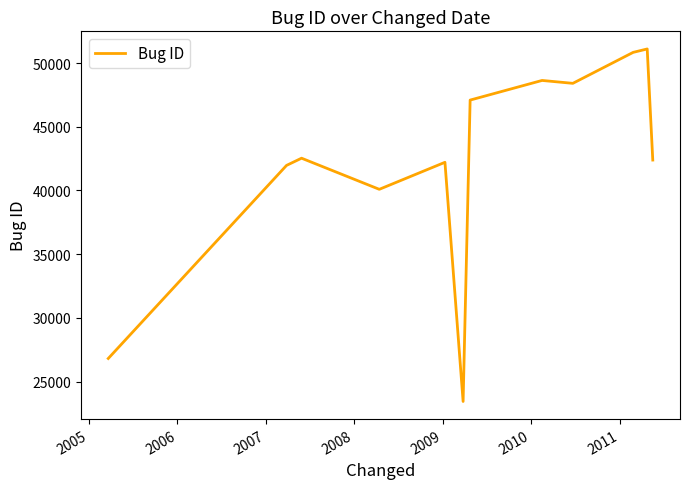

What is the maximum value shown in the chart?

51105